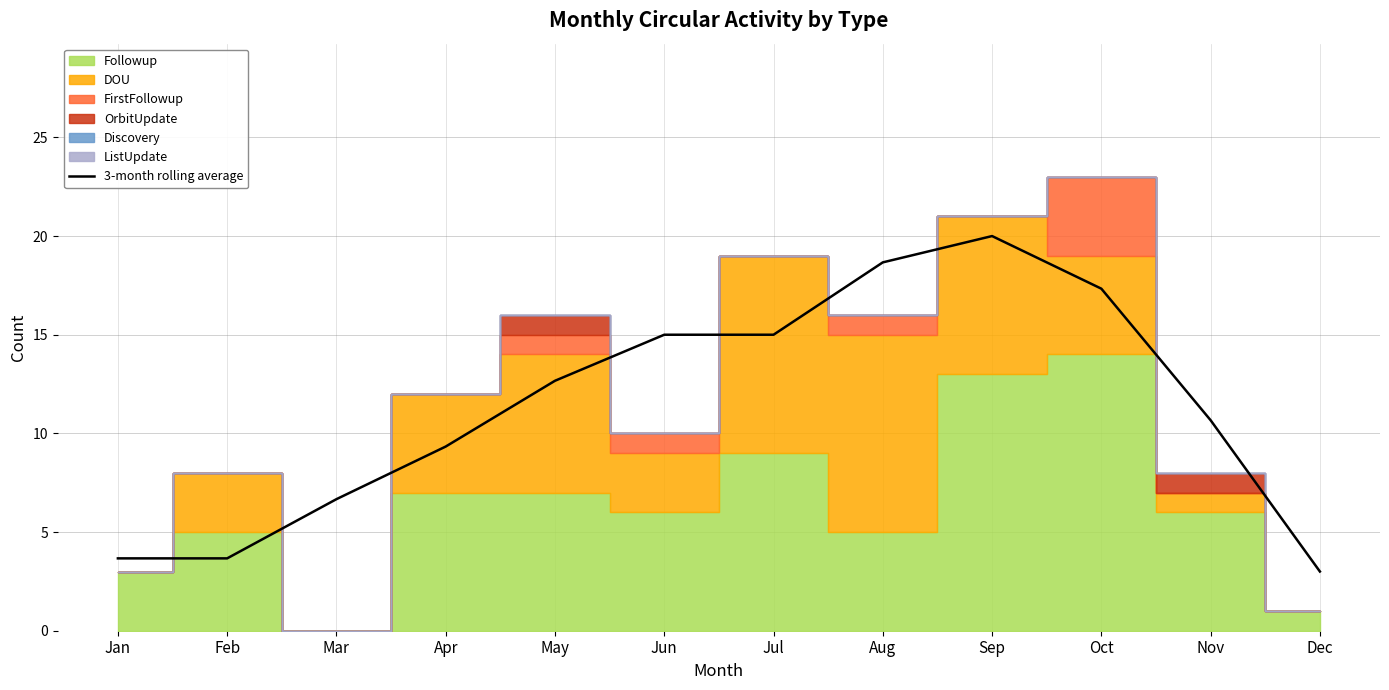

Reading left to right, list all the values displayed in this chart.

3.7	3.7	6.7	9.3	12.7	15.0	15.0	18.7	20.0	17.3	10.7	3.0